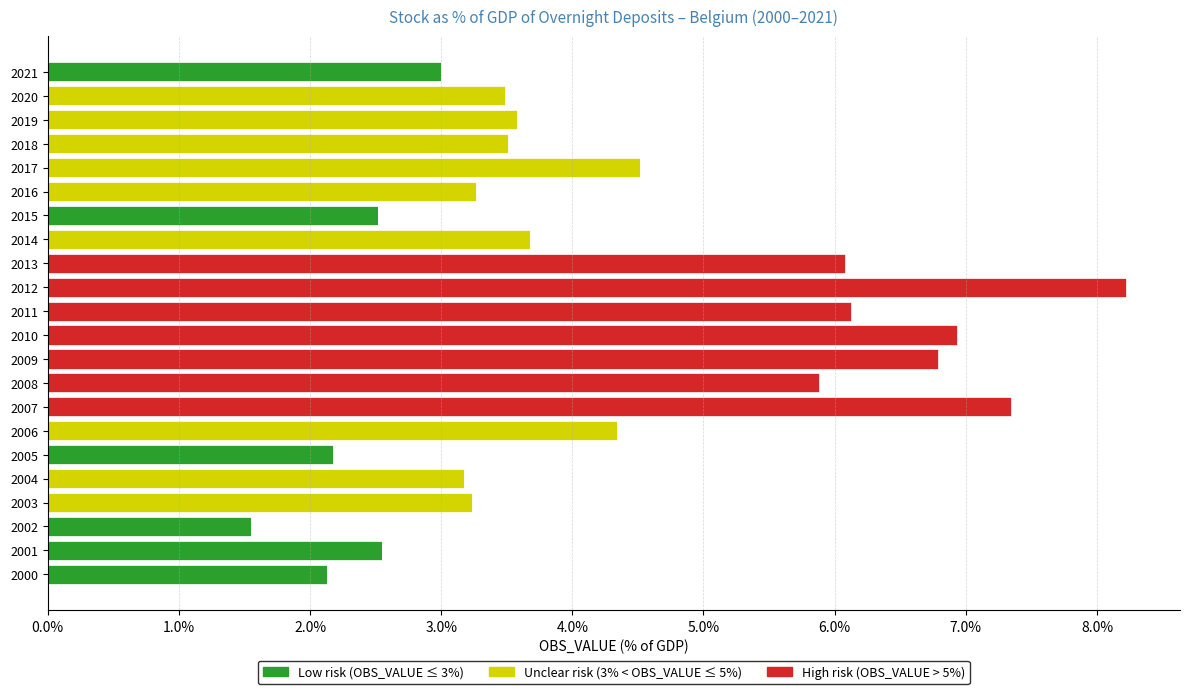

What is the total value across all series at 2000?

2.1